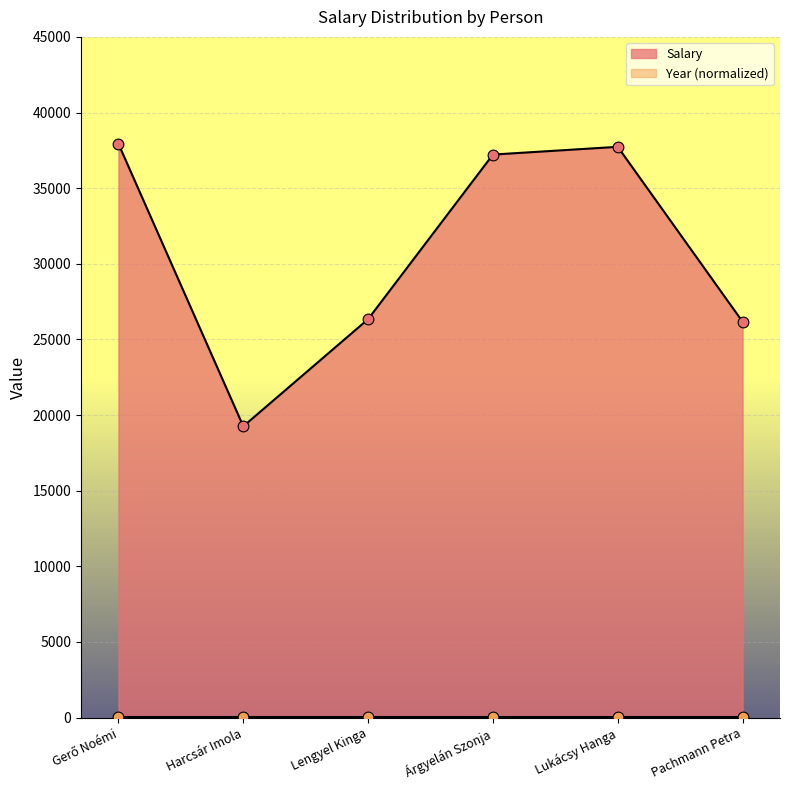

Approximately how many times larger is the value at Pachmann Petra compared to Lukácsy Hanga?

0.7